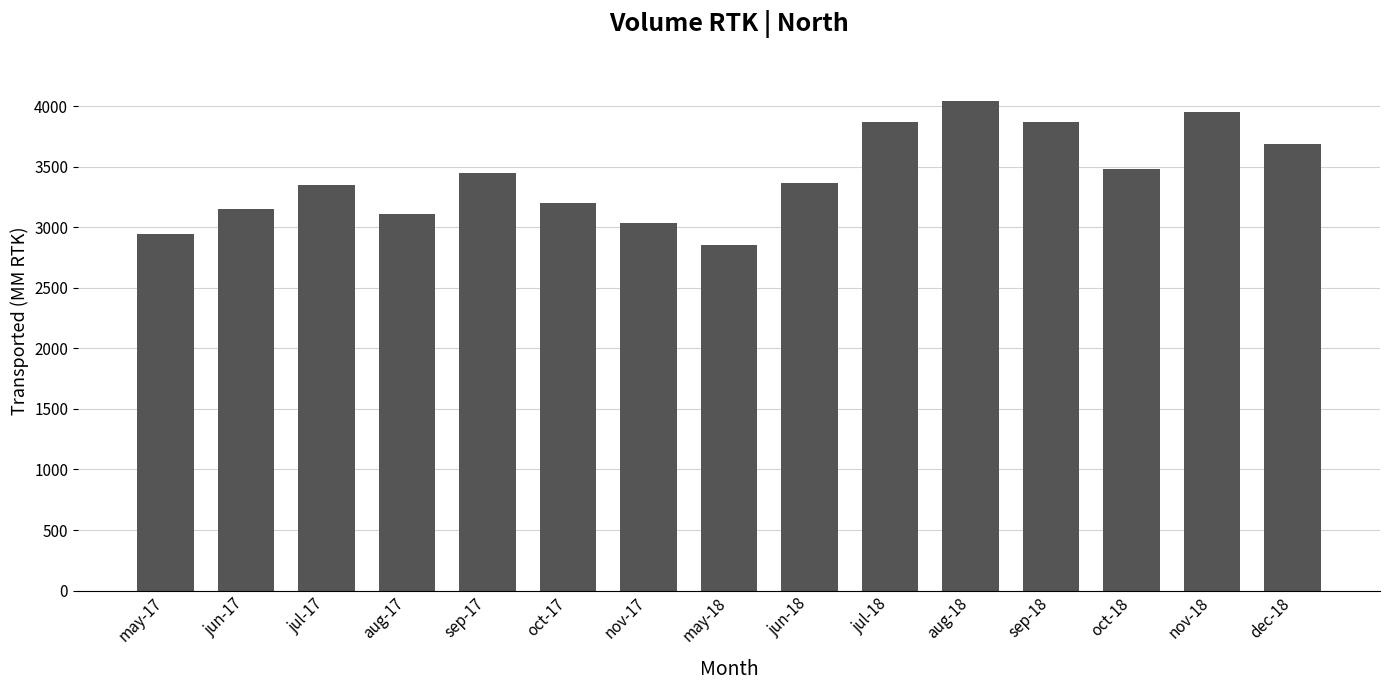

Is it true that the value at may-17 is 2943.3?

True